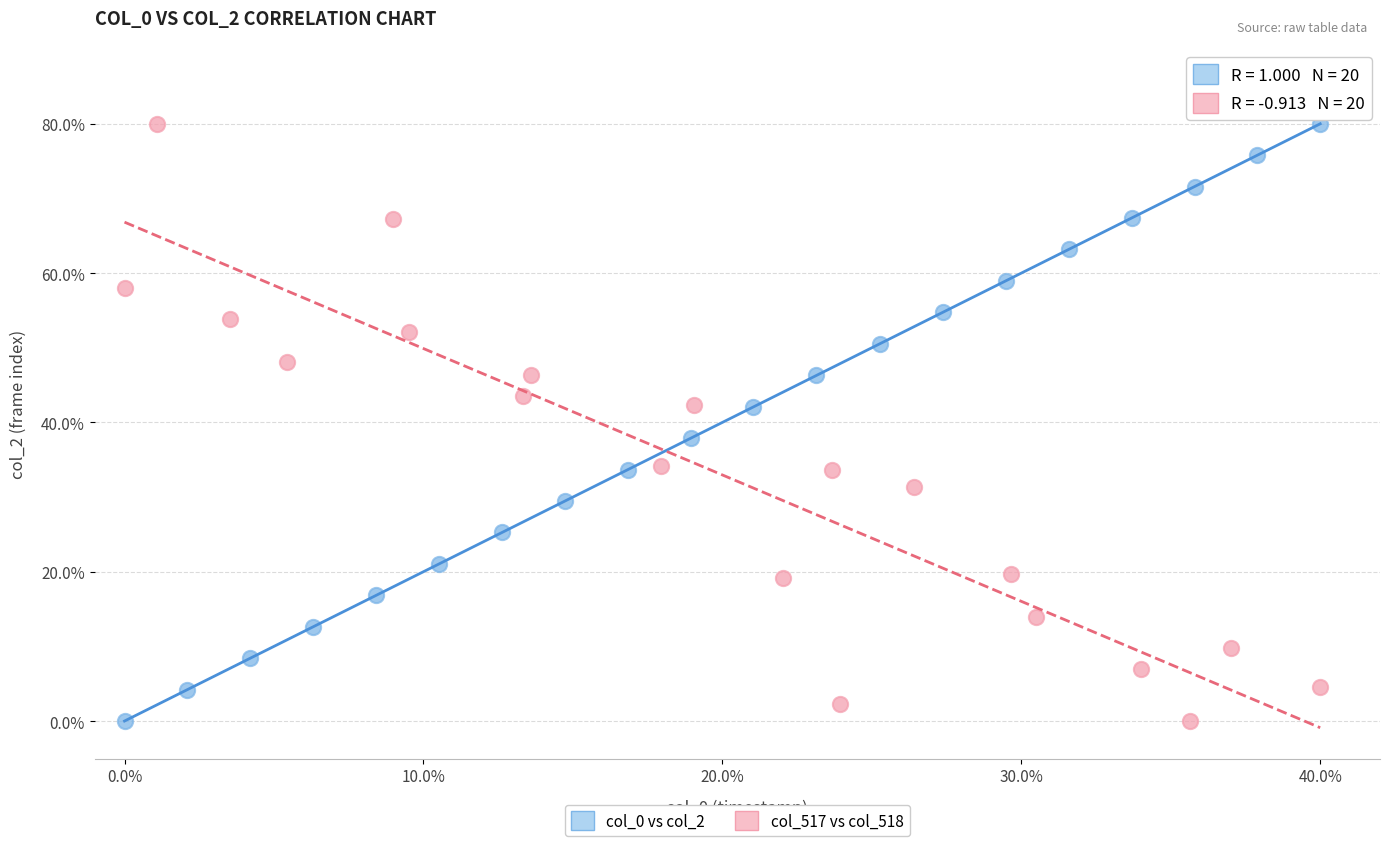

What are all the series names shown in the legend?

col_0 vs col_2, col_517 vs col_518